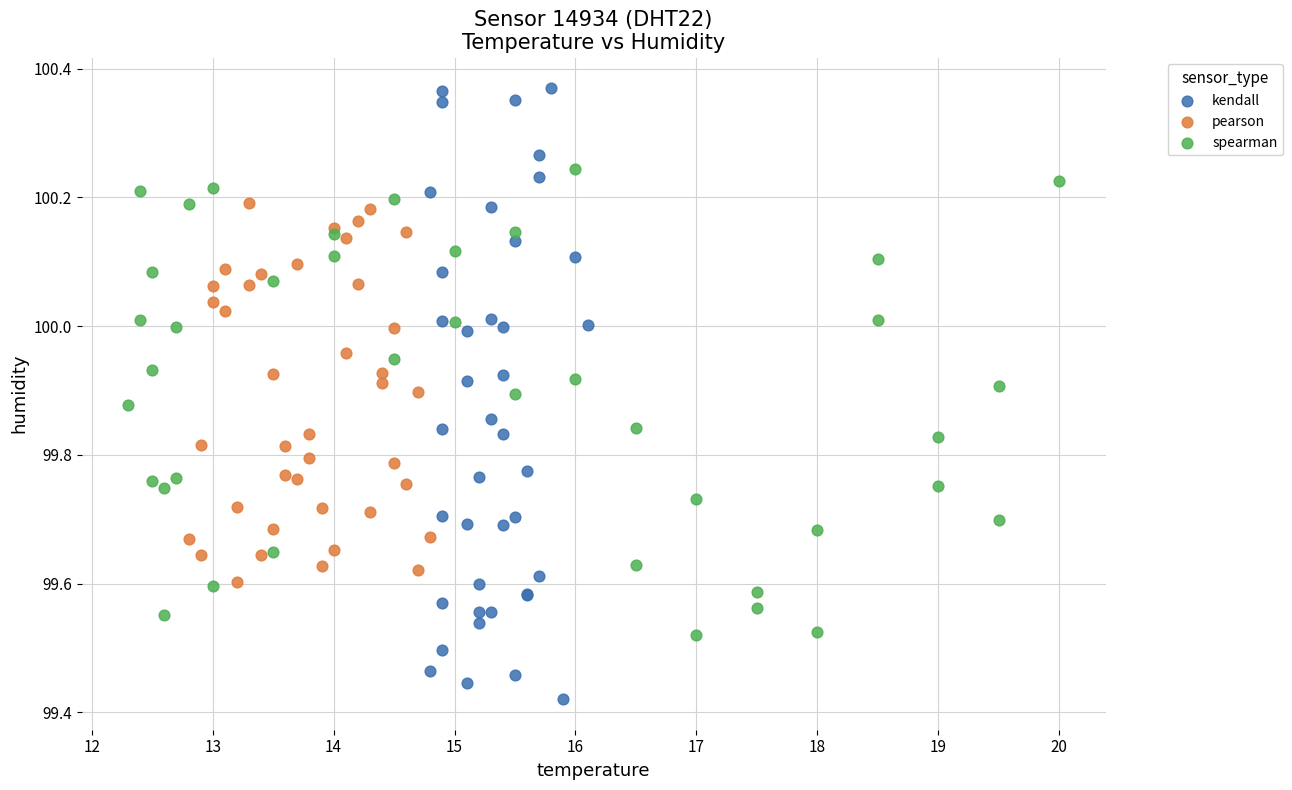

Which series reaches the maximum Y coordinate?

kendall